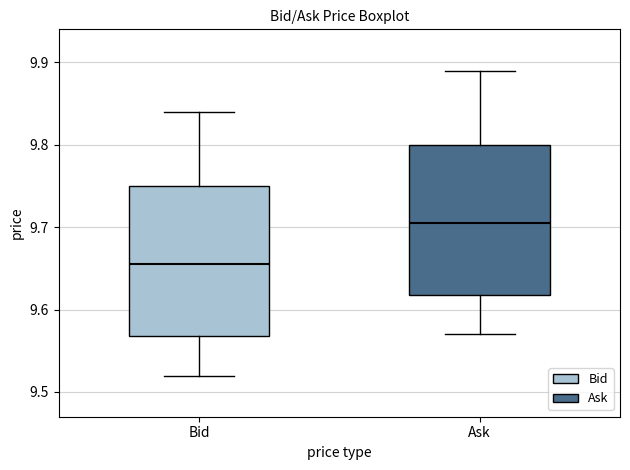

Where is the lower edge of the box for Ask on the y-axis? The values are not printed on the chart, so give them approximately, as read against the axis.

9.62